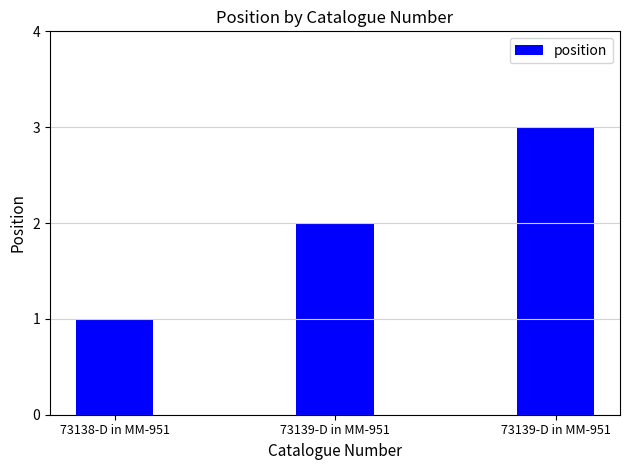

What is the minimum value shown in the chart?

1